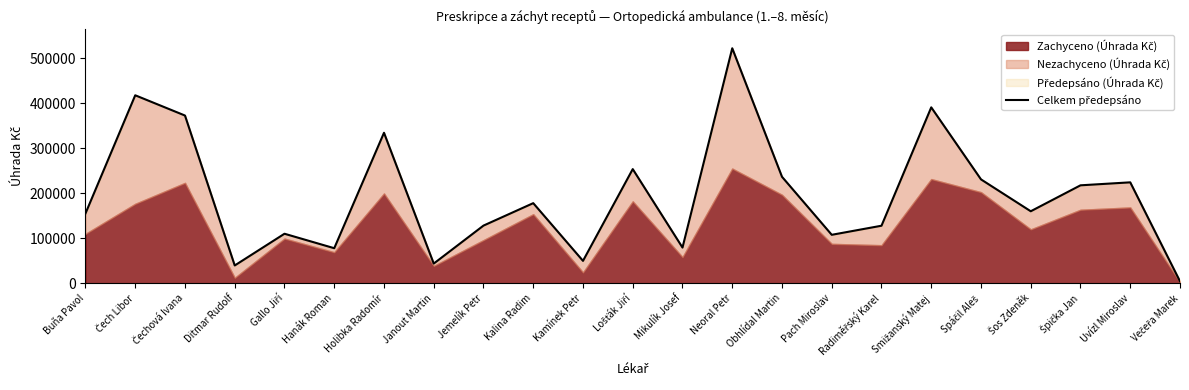

True or false: the data shows 230809.3 at Spáčil Aleš.

True